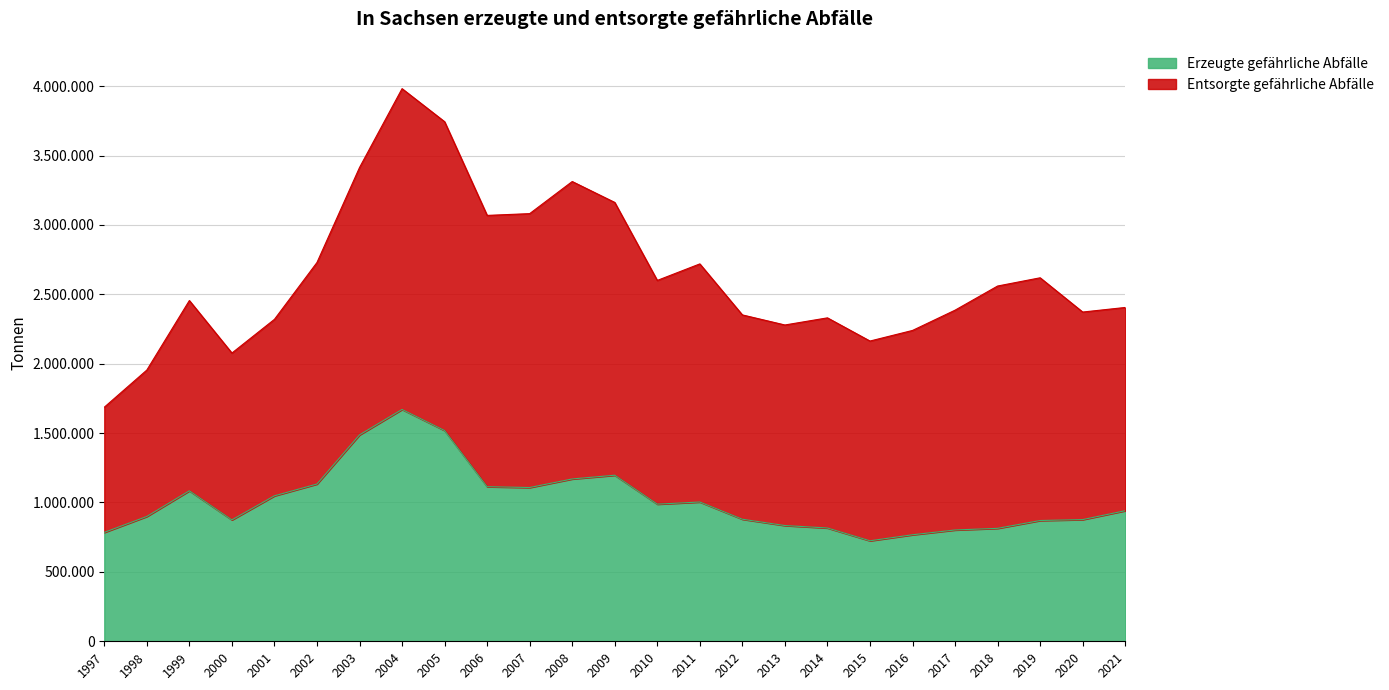

What is the average value?

1016157